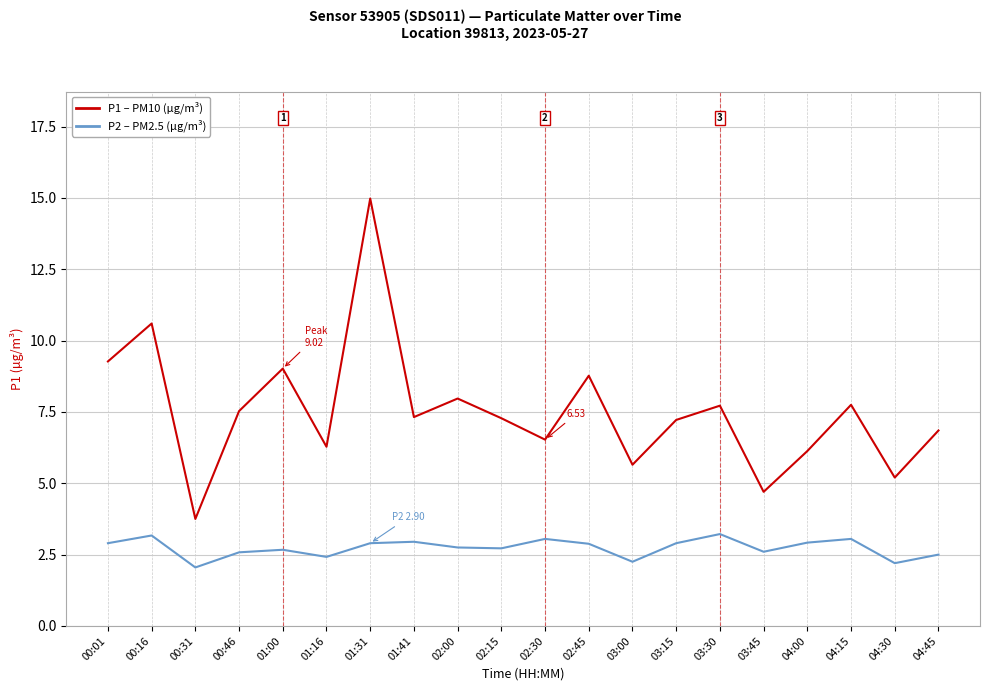

Which series has the widest spread of values?

P1 – PM10 (µg/m³)